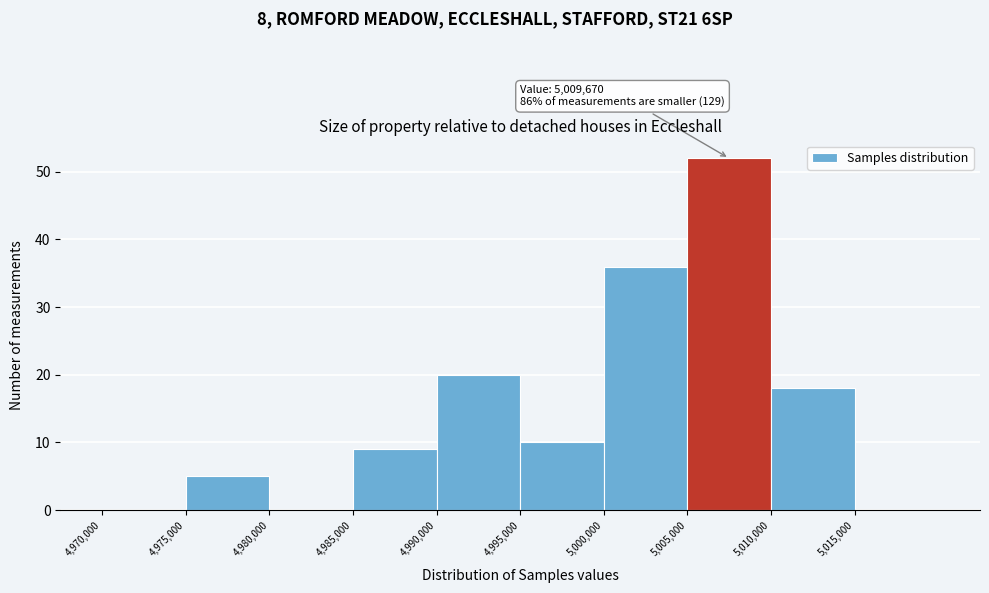

Which range on the x-axis has the tallest bar?

5005000 to 5010000